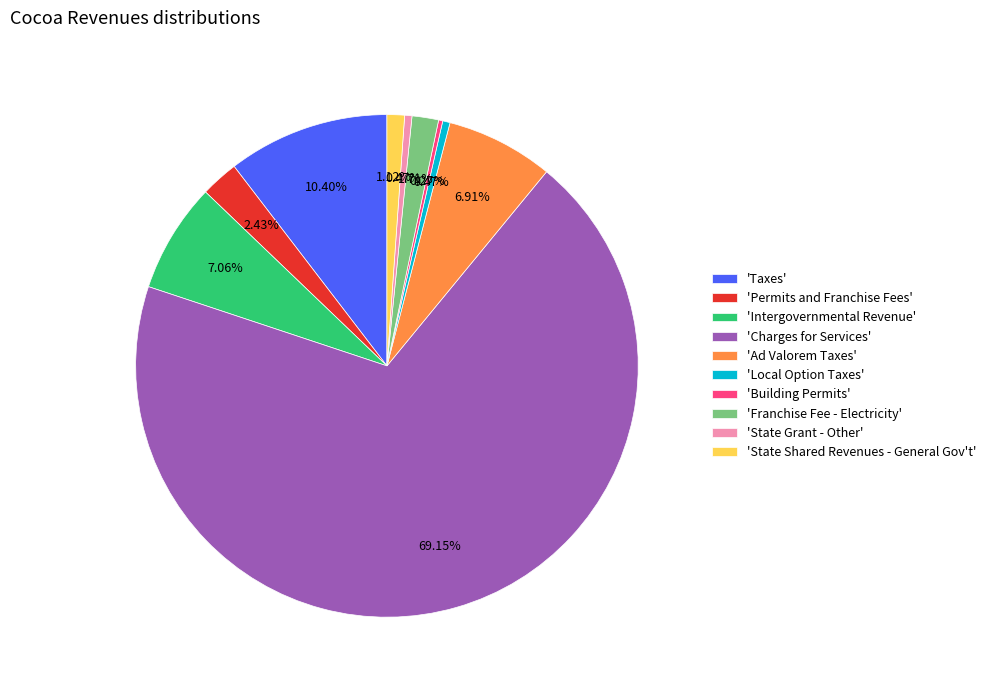

What is the ratio of the value at 'Taxes' to the value at 'State Grant - Other'?

22.2